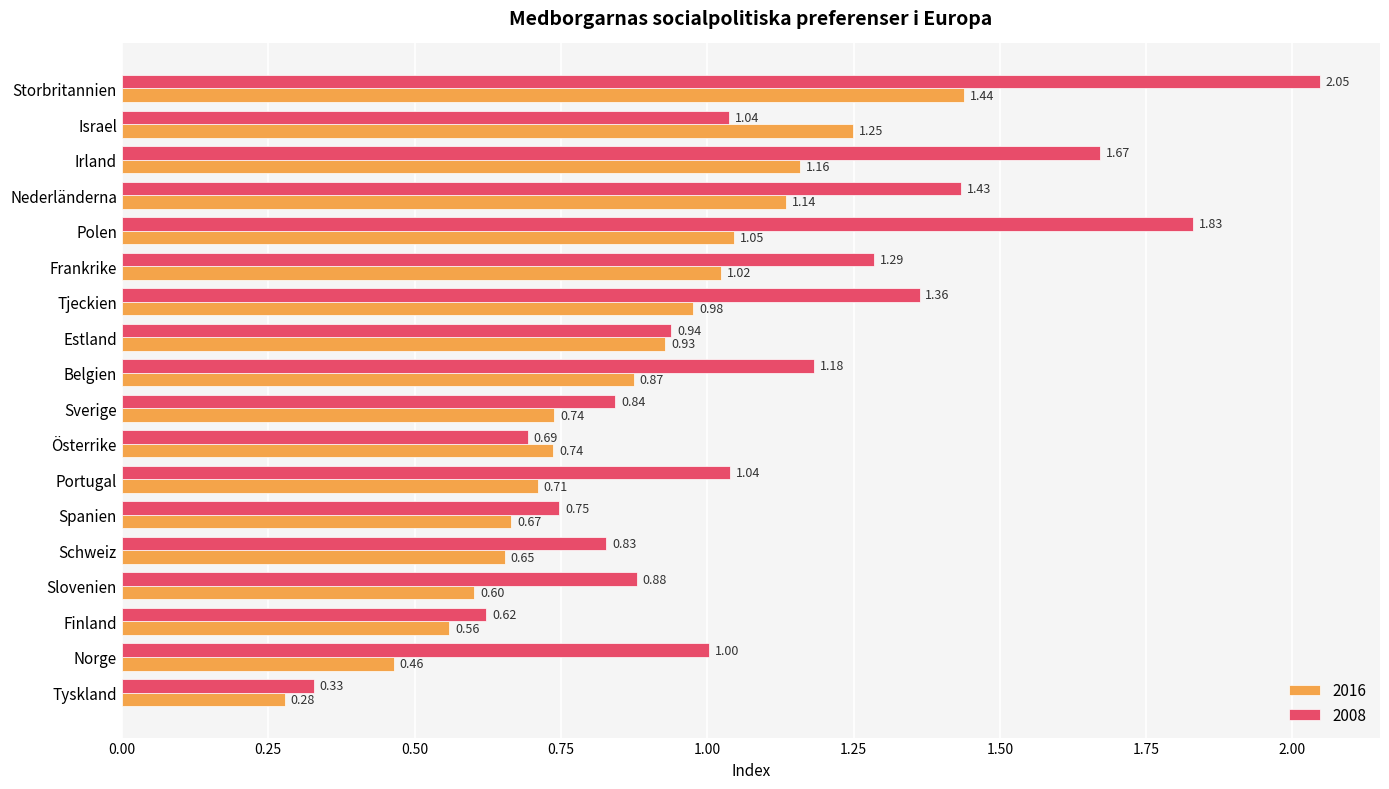

The 2008 series shows 0.2 at Finland. True or false?

False